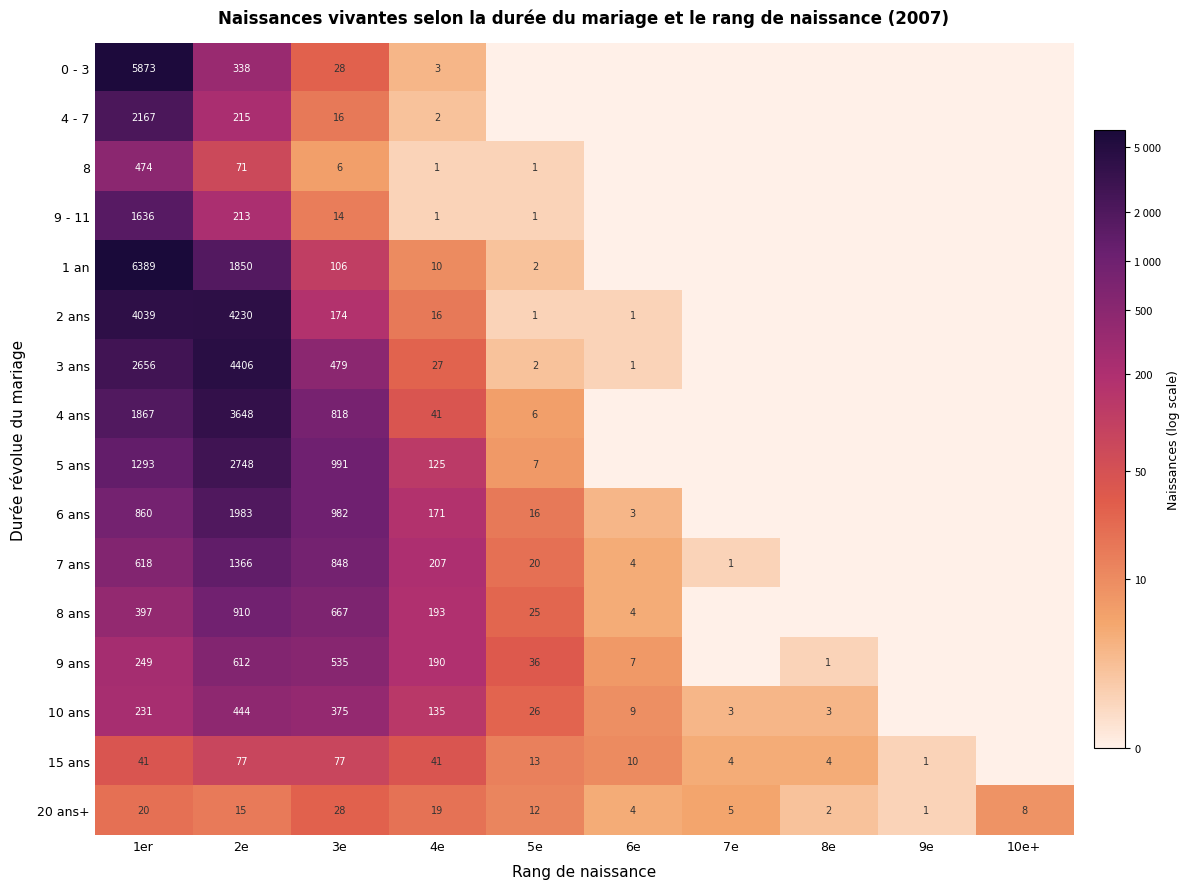

At which category is the sum across all series the highest?

1er